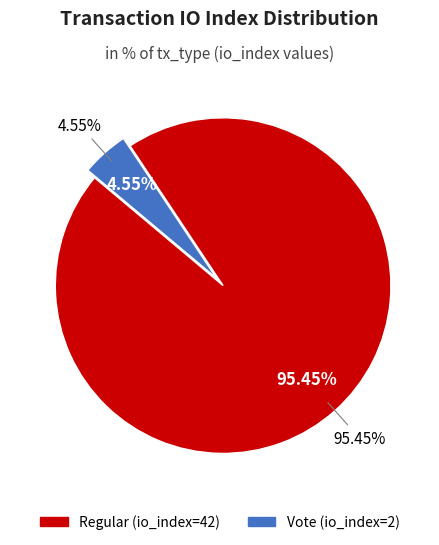

Rank the categories by value from highest to lowest.

Regular (io_index=42), Vote (io_index=2)